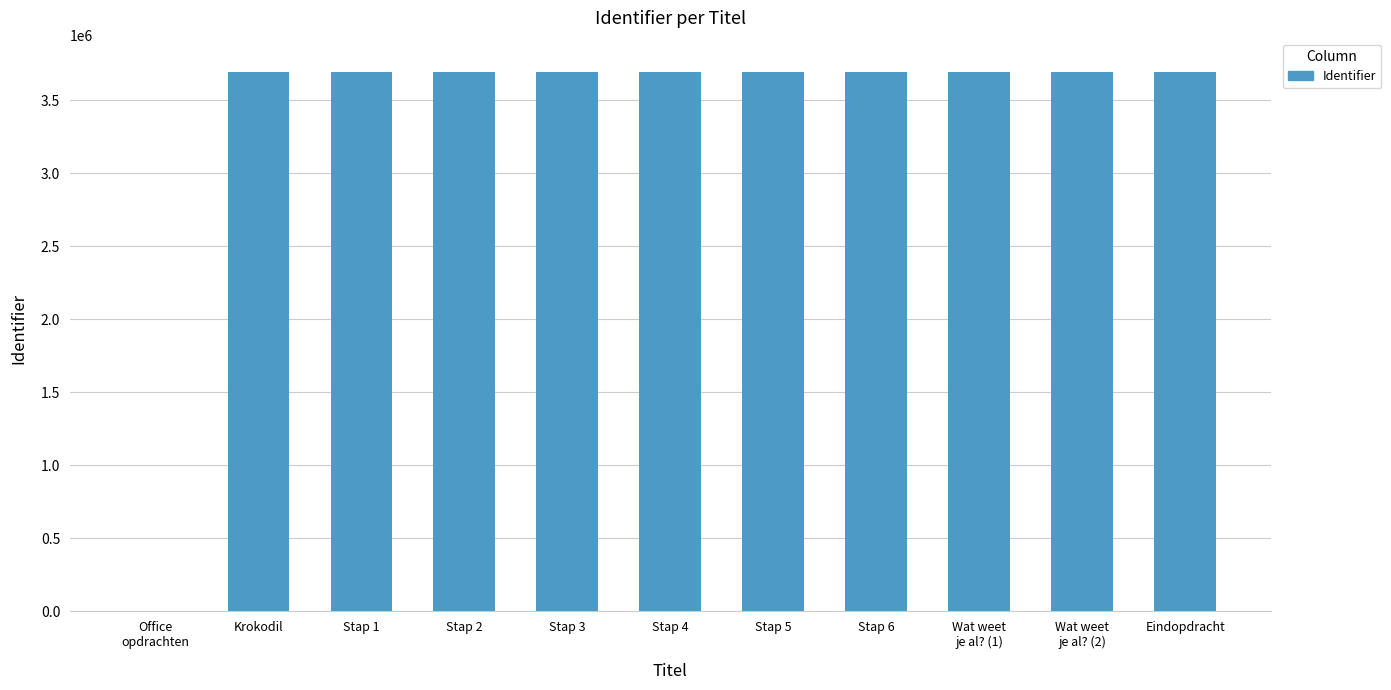

Is it true that the value at Stap 2 is 3693864?

True